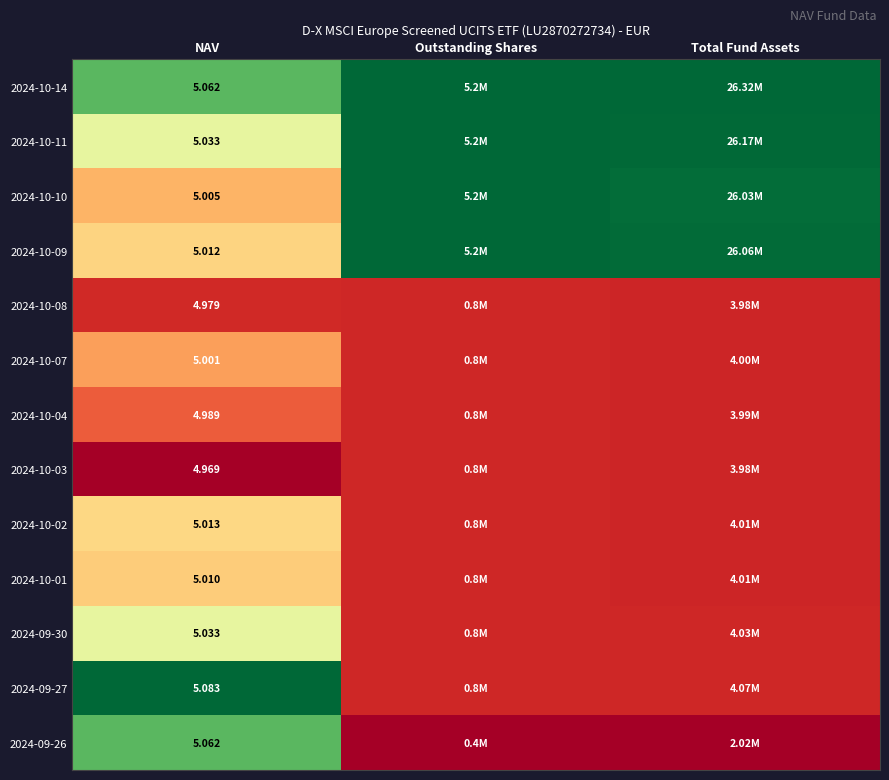

Is the value of 2024-10-04 at NAV greater than the value of 2024-09-30 at NAV?

No